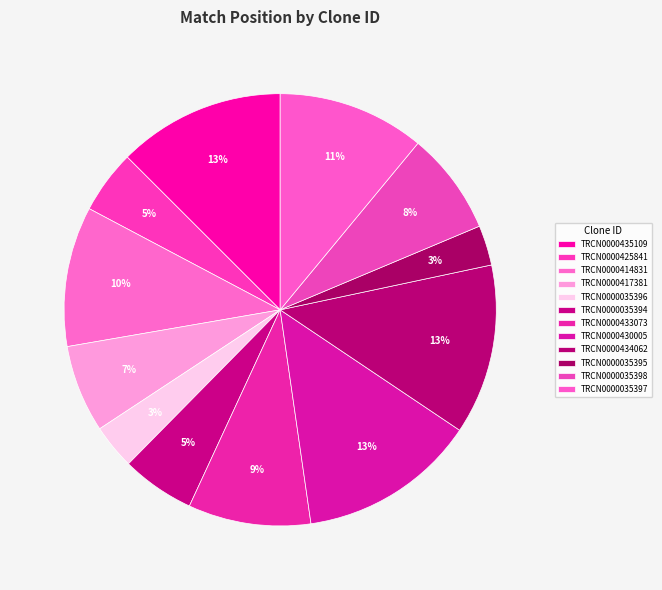

Which has a higher value, TRCN0000035395 or TRCN0000417381?

TRCN0000417381